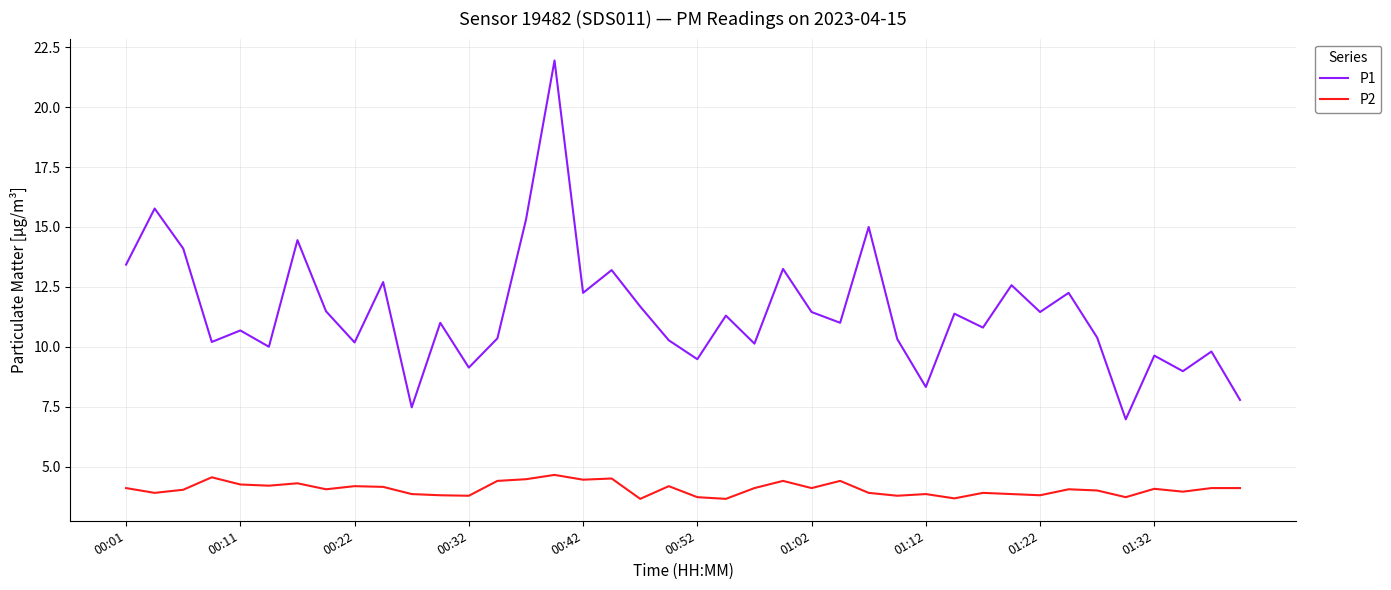

What is the difference between the maximum and minimum values in the P1 series?

15.0